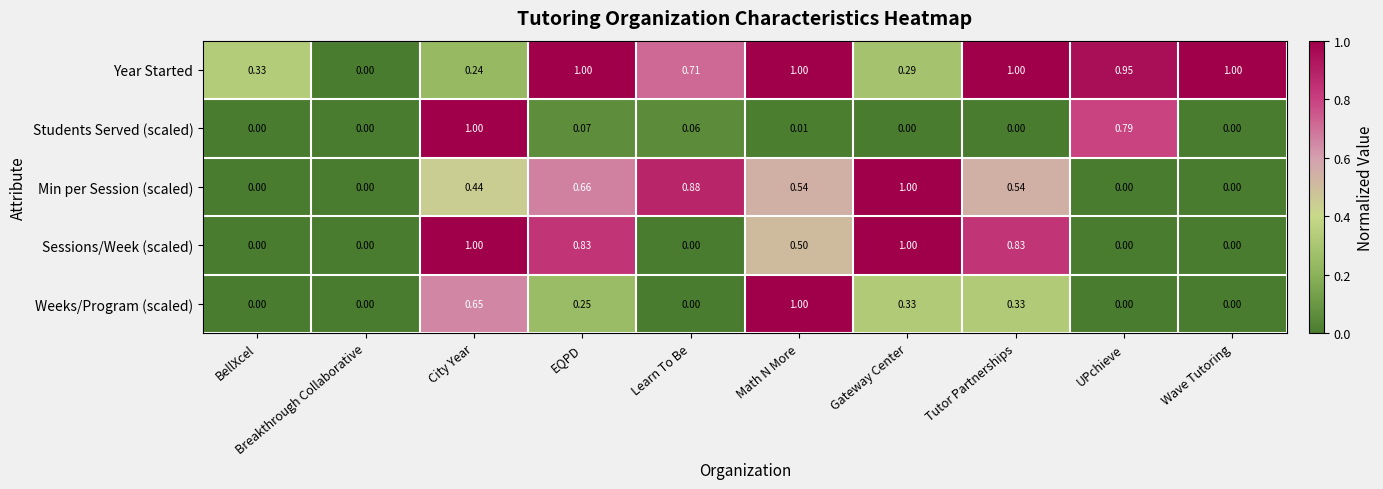

Between EQPD and Gateway Center, which series saw the biggest shift?

Year Started